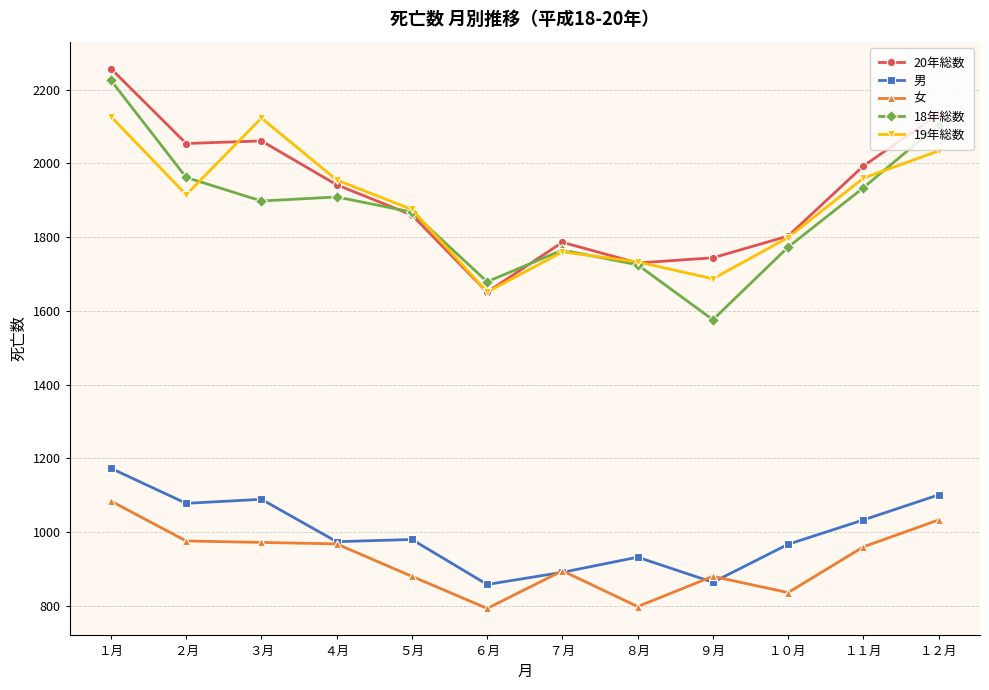

What is the label of the 9th point from the right?

４月